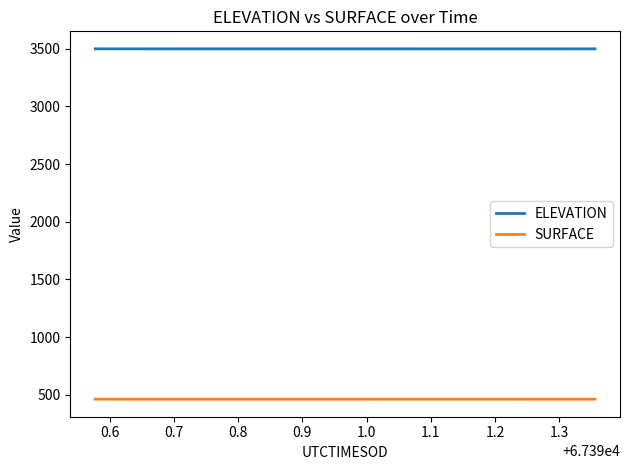

What is the difference between the second highest and second lowest values in the SURFACE series?

0.2